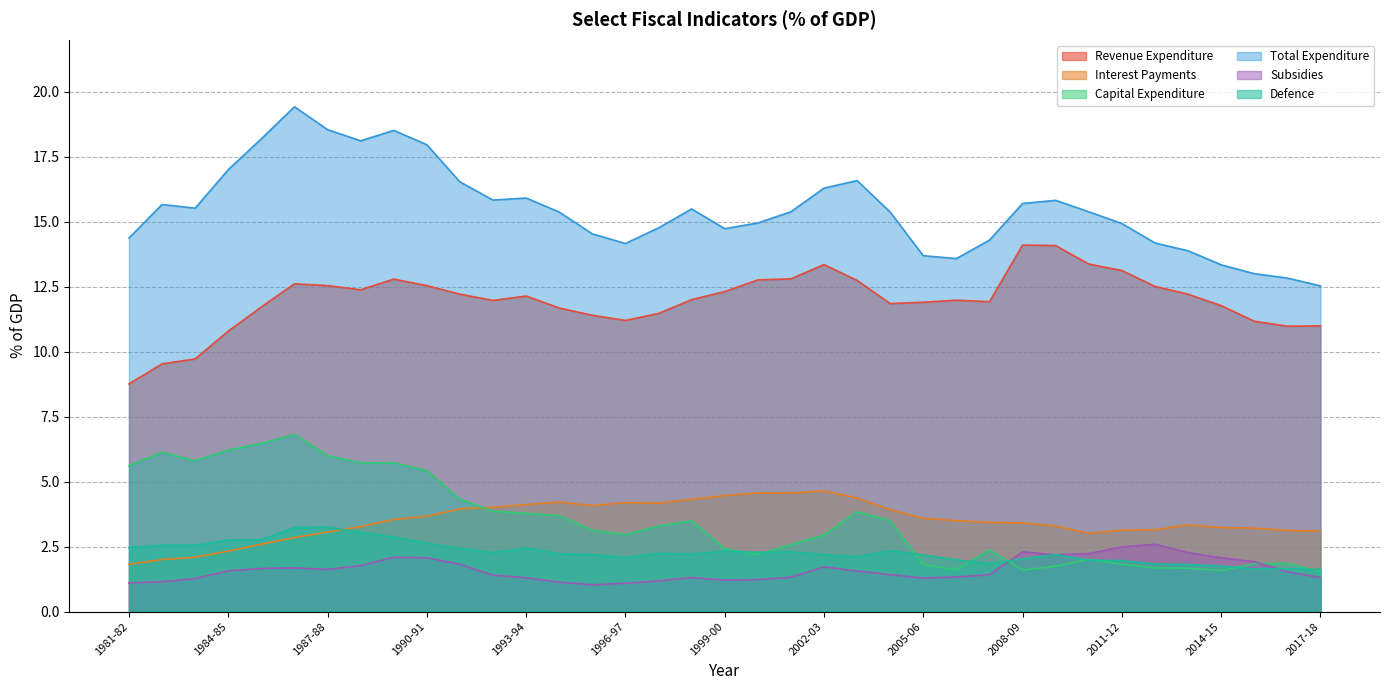

What is the total value across all series at 2009-10?

39.3